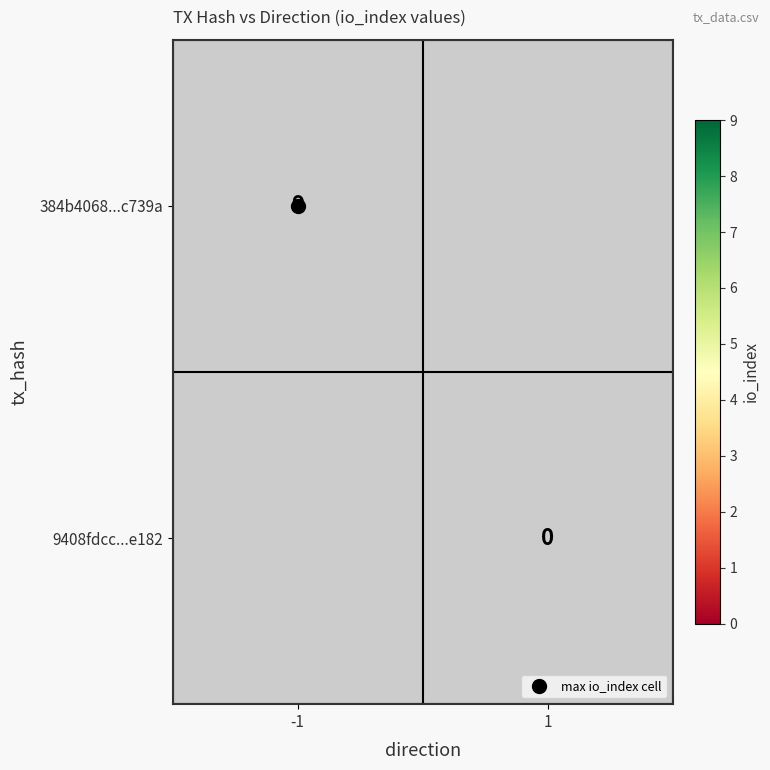

List the labels in order of 9408fdcc...e182 value, largest first.

-1, 1